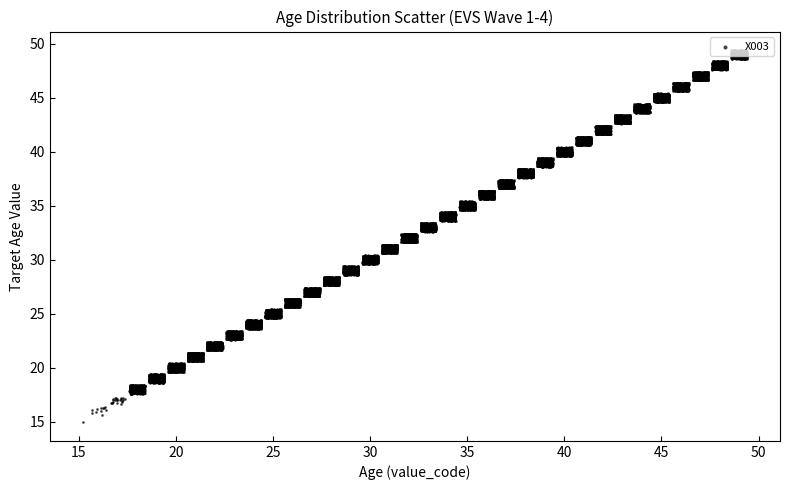

What is the range of X values (max minus min)?

10.2